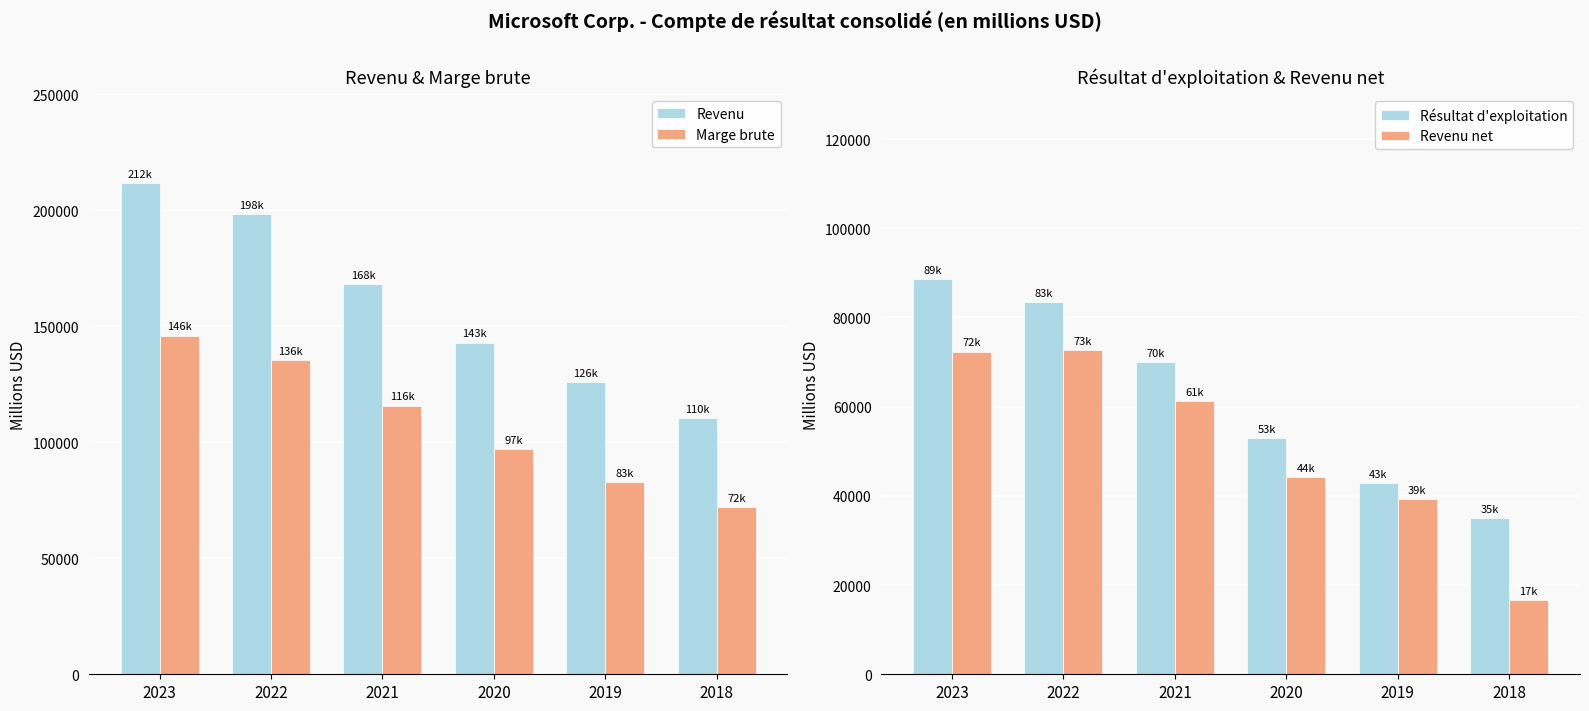

What is the difference between the maximum and minimum values in the Marge brute series?

74045